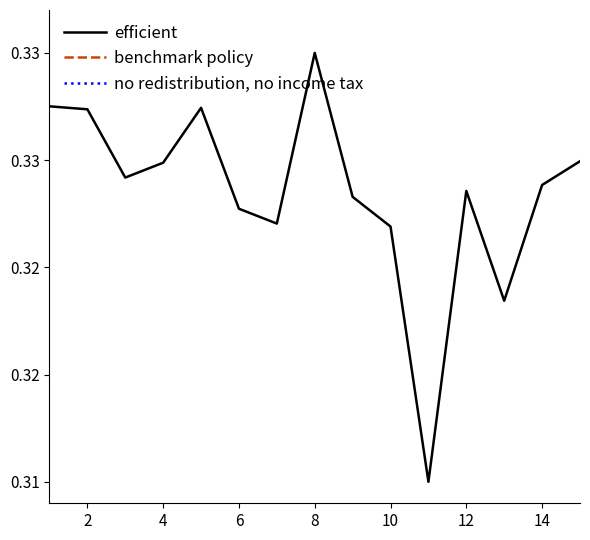

List the series in order of their peak value, highest first.

benchmark policy, no redistribution, no income tax, efficient